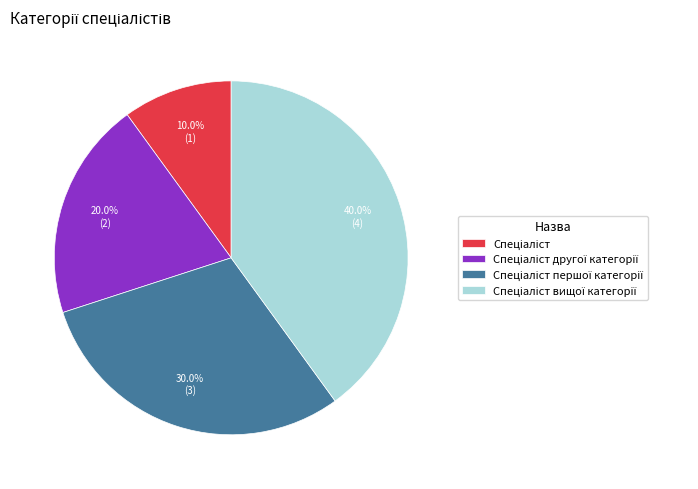

Is there any slice that represents more than half of the pie?

No